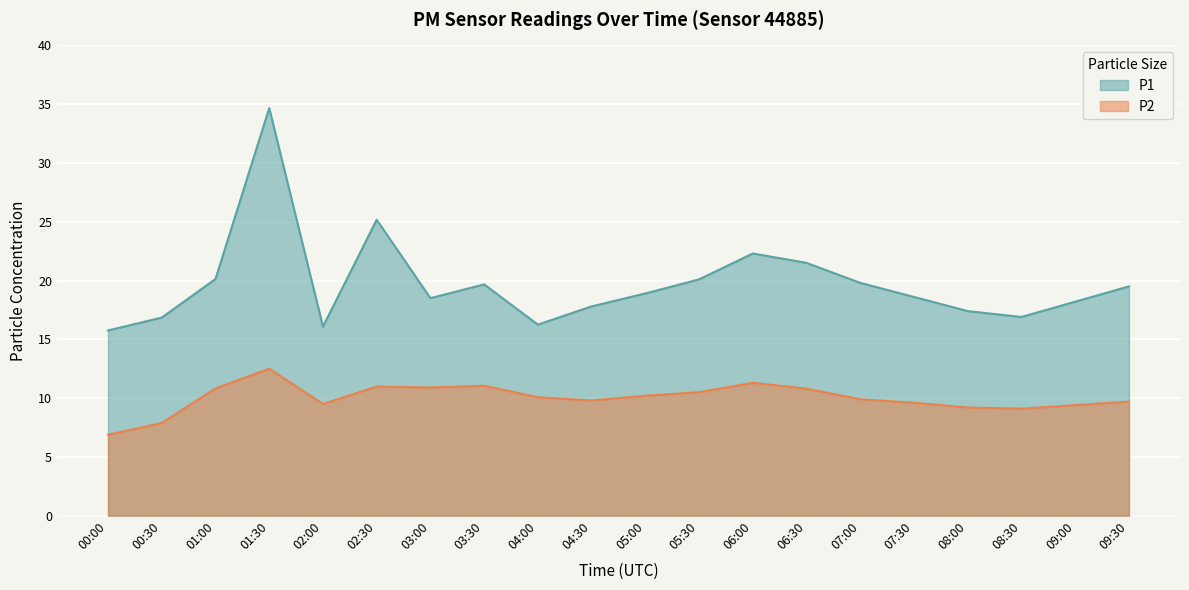

How many lines are shown in the chart?

2